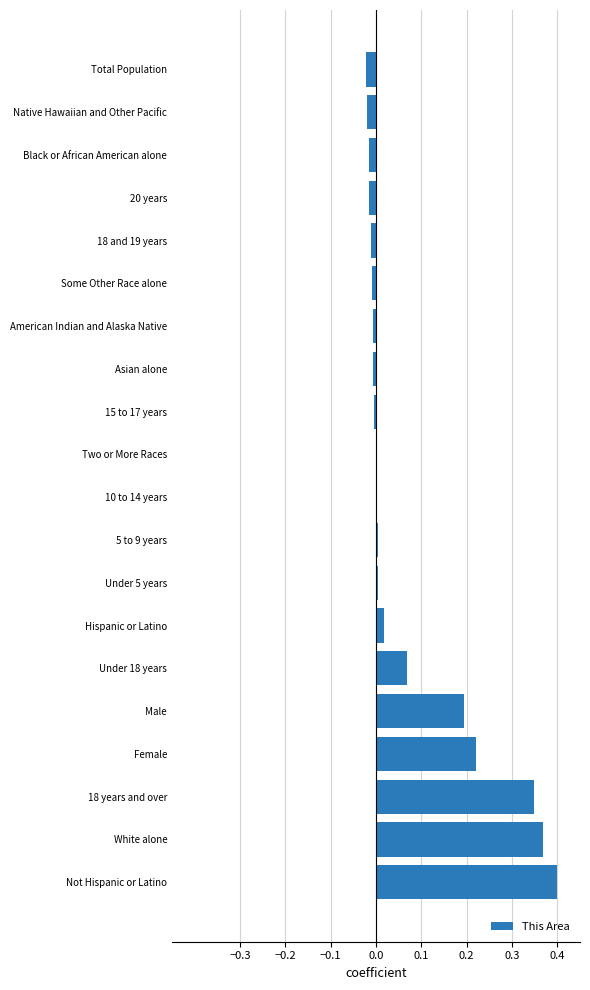

Which has a higher value, Asian alone or Not Hispanic or Latino?

Not Hispanic or Latino